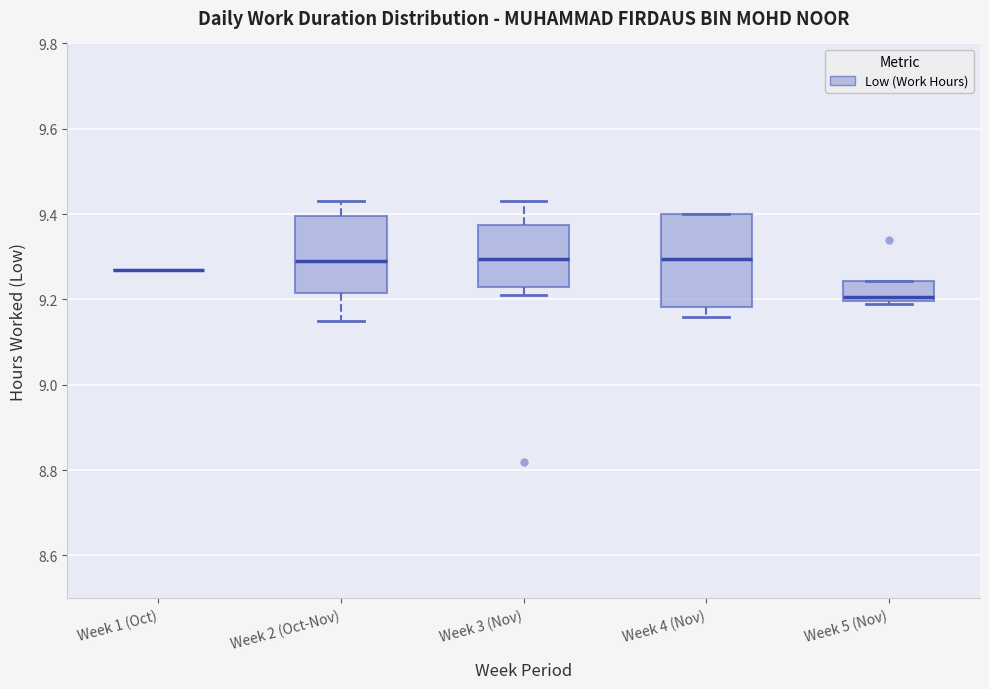

Reading left to right, transcribe this box plot: for each box, give where its median line is, the range the box spans, and where its two whiskers end, as read against the y-axis. The values are not printed on the chart, so give them approximately, as read against the axis.

Week 1 (Oct): box collapsed to a line at 9.28, whiskers 9.28 to 9.28
Week 2 (Oct-Nov): median 9.30, box 9.22 to 9.40, whiskers 9.16 to 9.44
Week 3 (Nov): median 9.30, box 9.24 to 9.38, whiskers 9.22 to 9.44
Week 4 (Nov): median 9.30, box 9.18 to 9.40, whiskers 9.16 to 9.40
Week 5 (Nov): median 9.20 (just above the box's lower edge), box 9.20 to 9.24, whiskers 9.20 (just below the box's lower edge) to 9.24